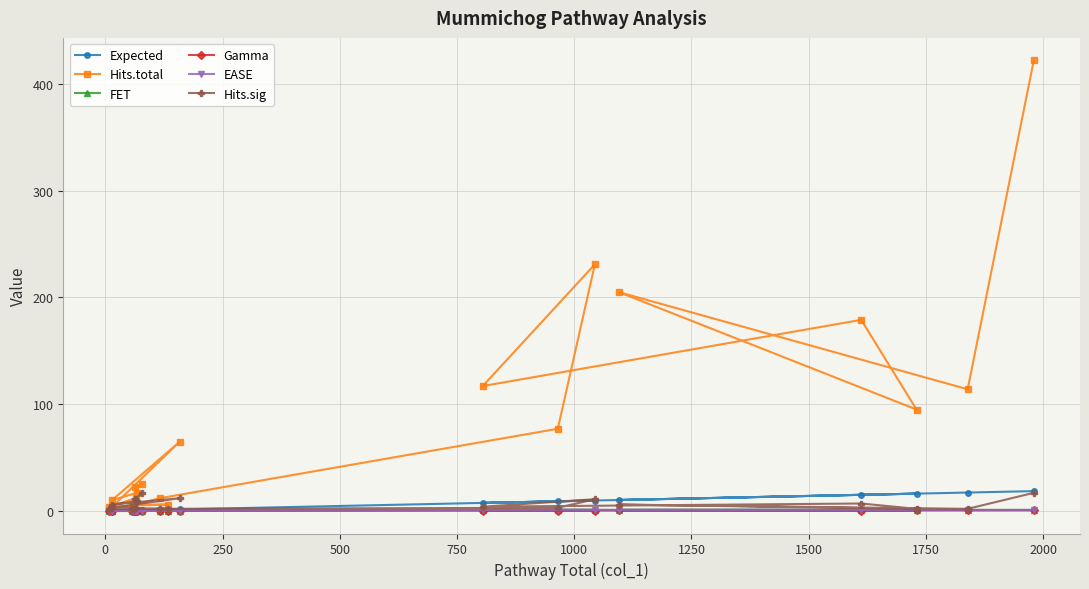

True or false: FET and Hits.total intersect in this chart.

False